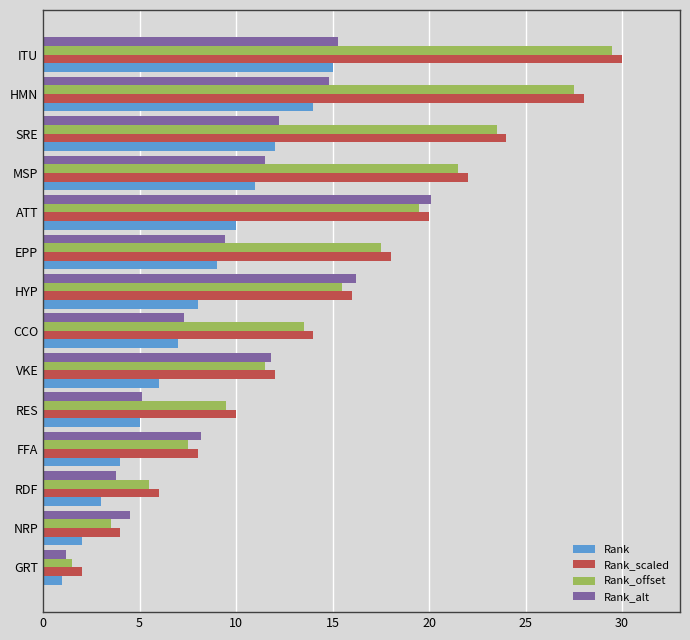

How many distinct data groups are displayed?

4